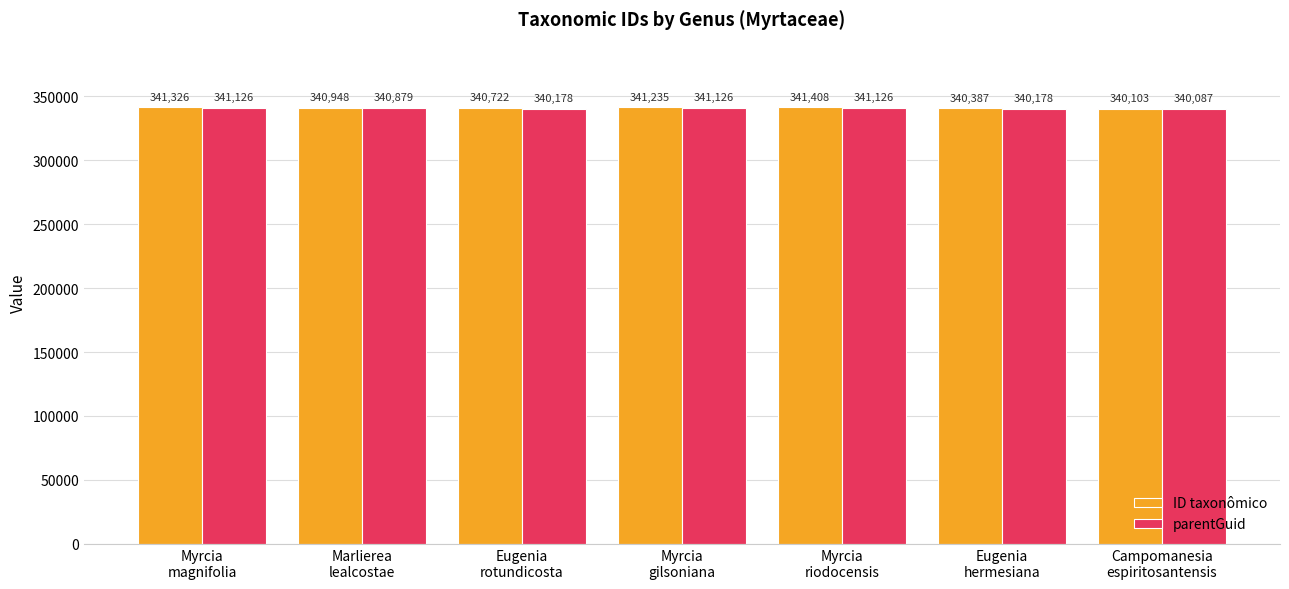

Is the value of ID taxonômico at Eugenia
rotundicosta greater than the value of parentGuid at Myrcia
gilsoniana?

No